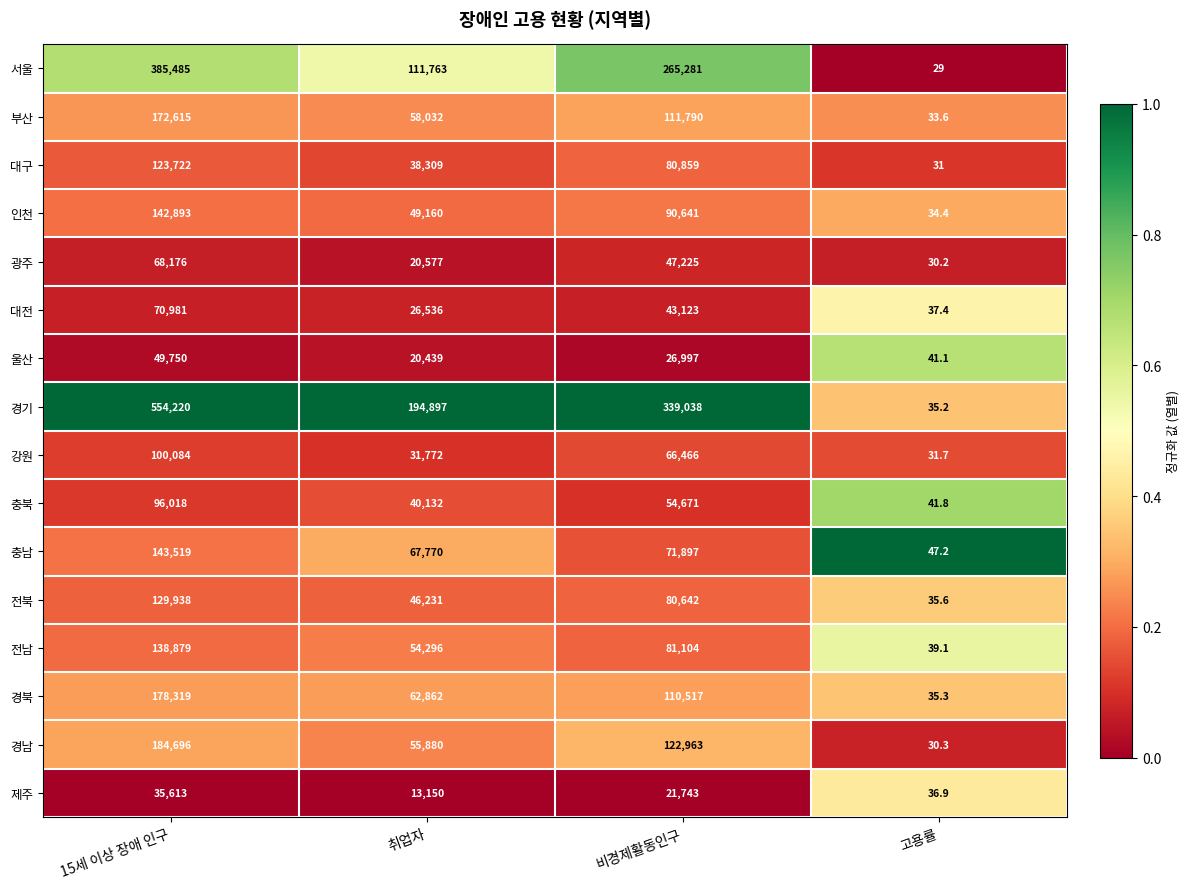

What value does the 인천 series have at 취업자?

49160.0